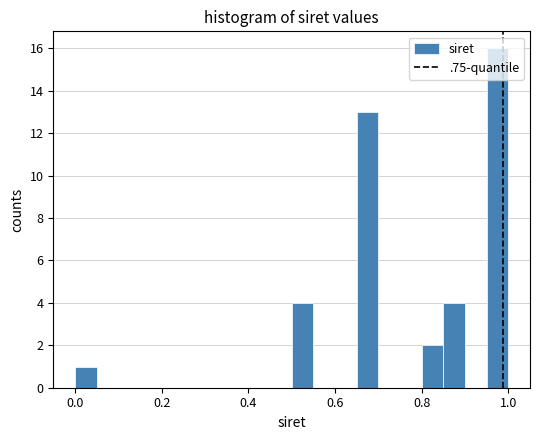

Around what value on the x-axis is the tallest bar? Give the approximate position of its centre, as read against the axis.

0.98